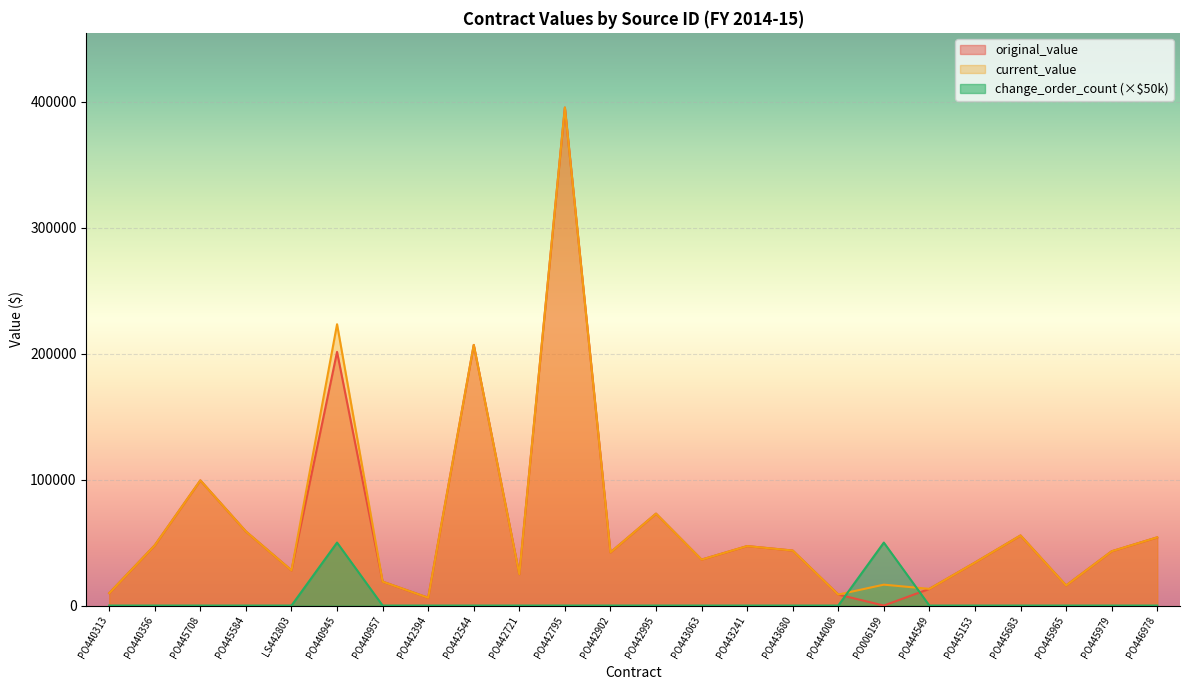

Between PO442394 and PO442795, which is larger?

PO442795